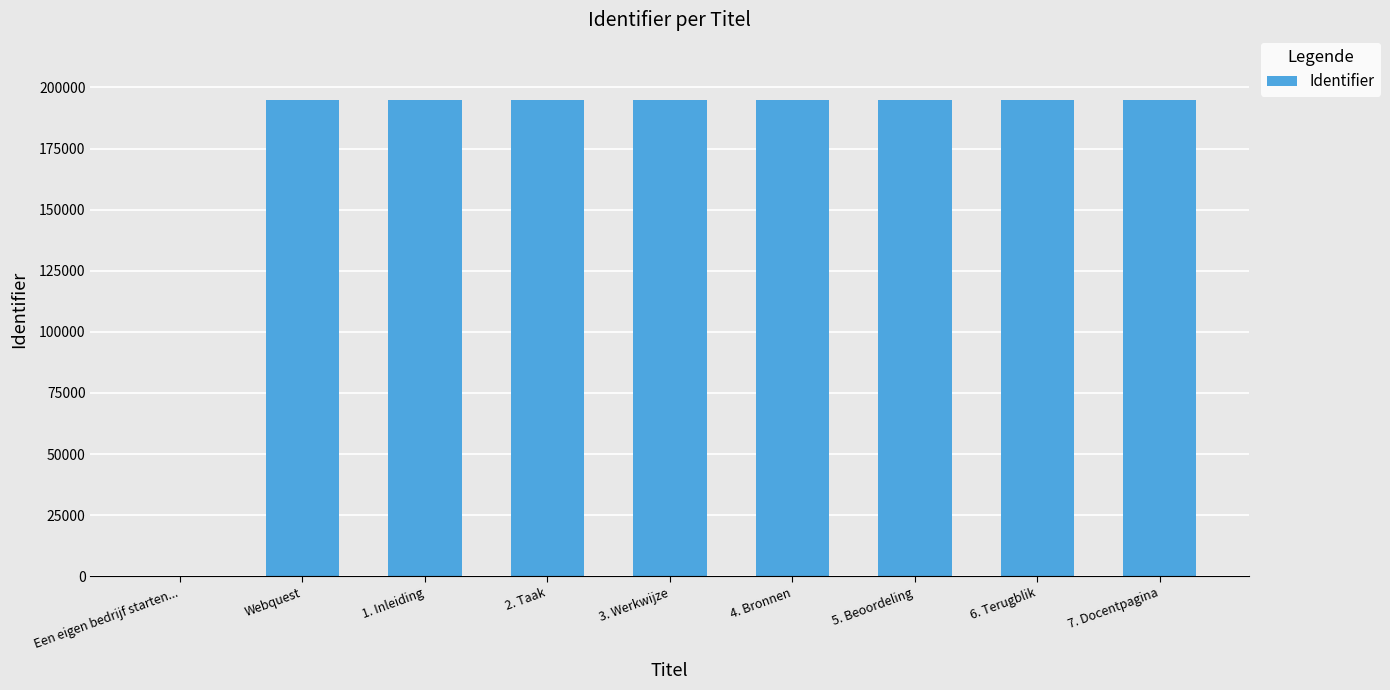

The value at 3. Werkwijze is 55897. True or false?

False